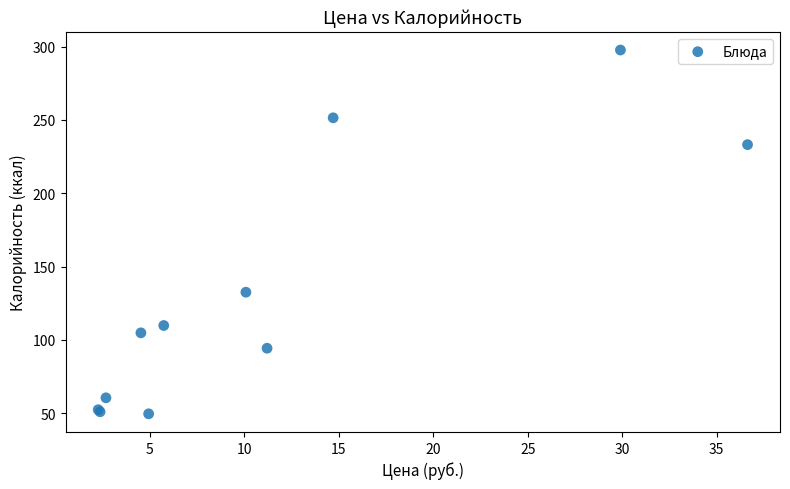

What Y value in the scatter plot is closest to 173?

132.5